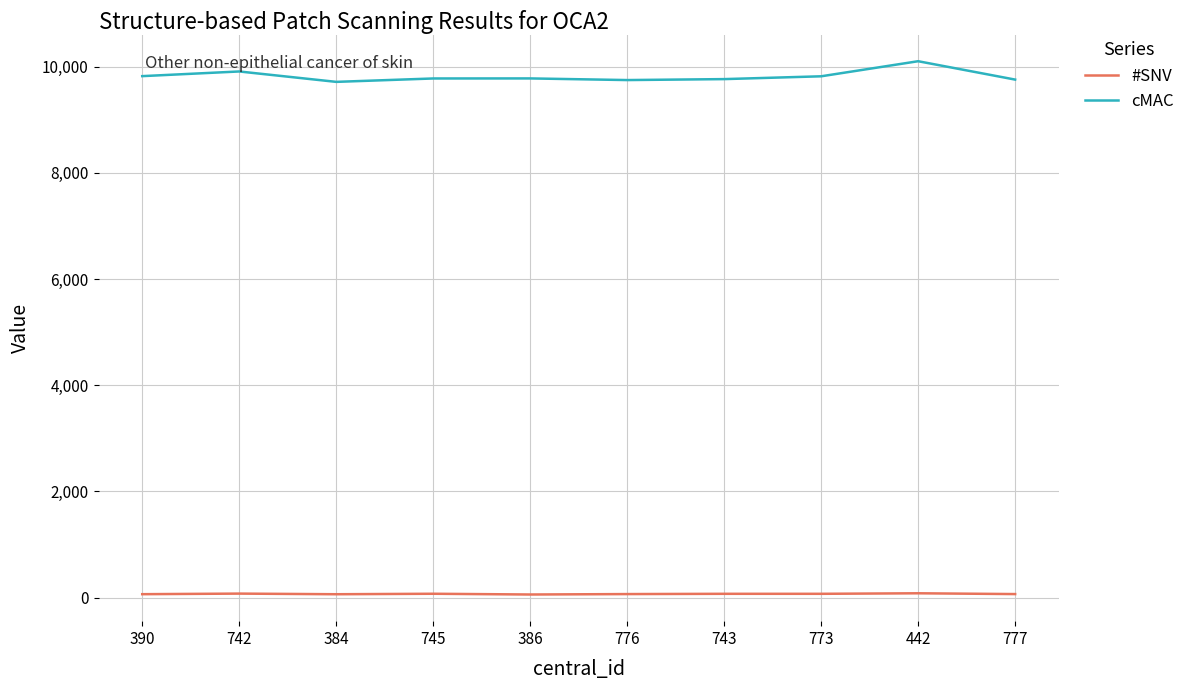

What are all the series names shown in the legend?

#SNV, cMAC